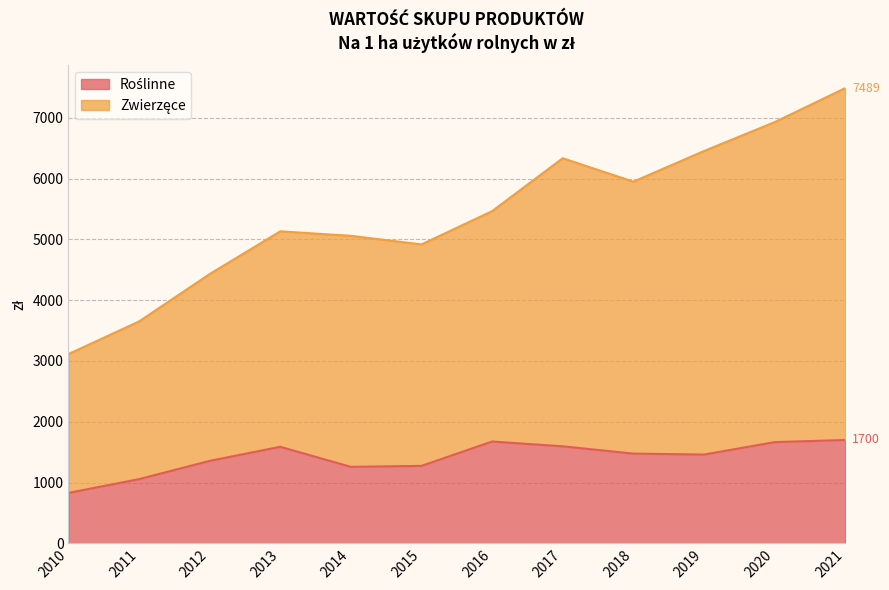

What is the total value across all series at 2016?

5465